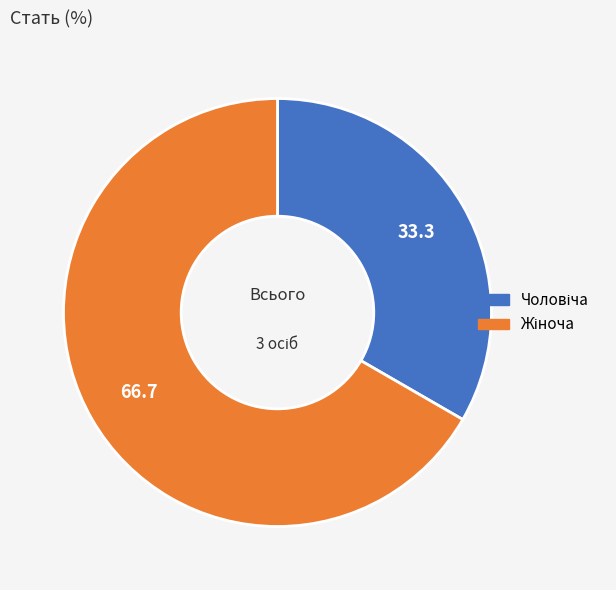

Is there any slice that represents more than half of the pie?

Yes